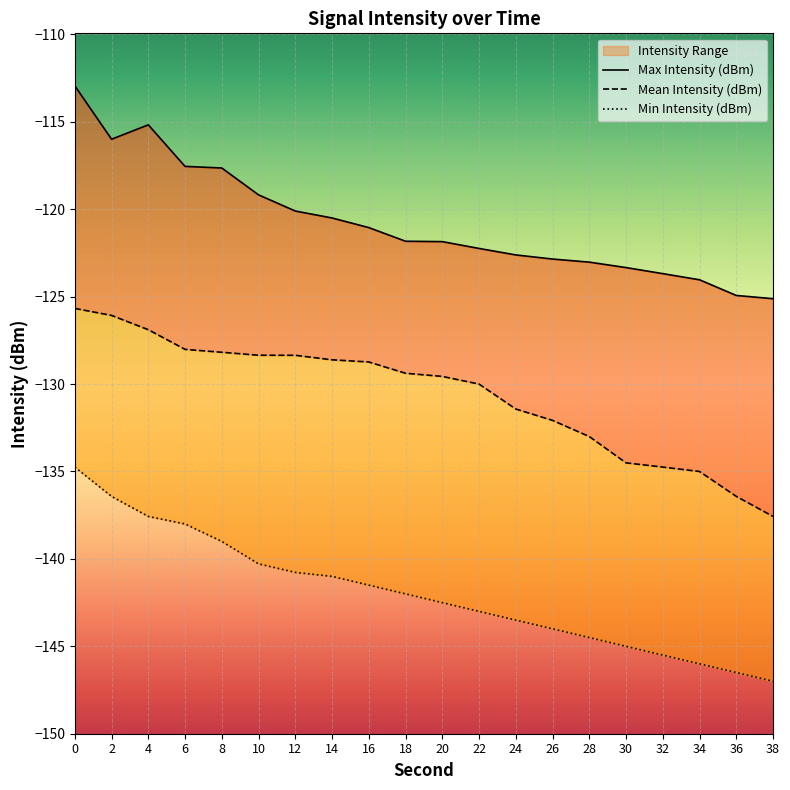

True or false: Mean Intensity (dBm) and Max Intensity (dBm) intersect in this chart.

False